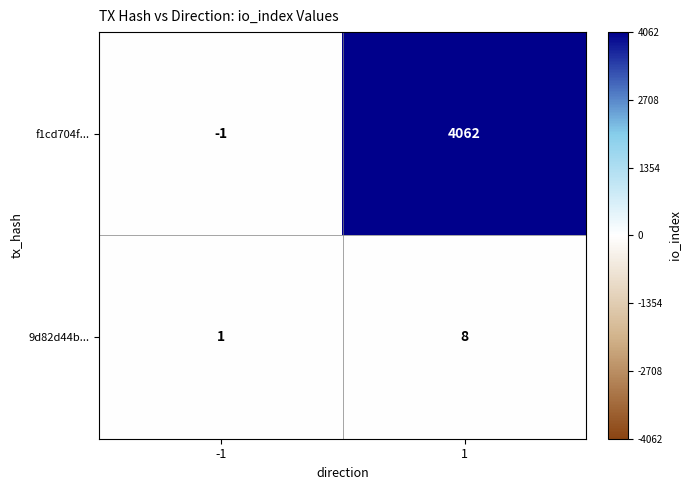

Which series has the widest spread of values?

f1cd704f...